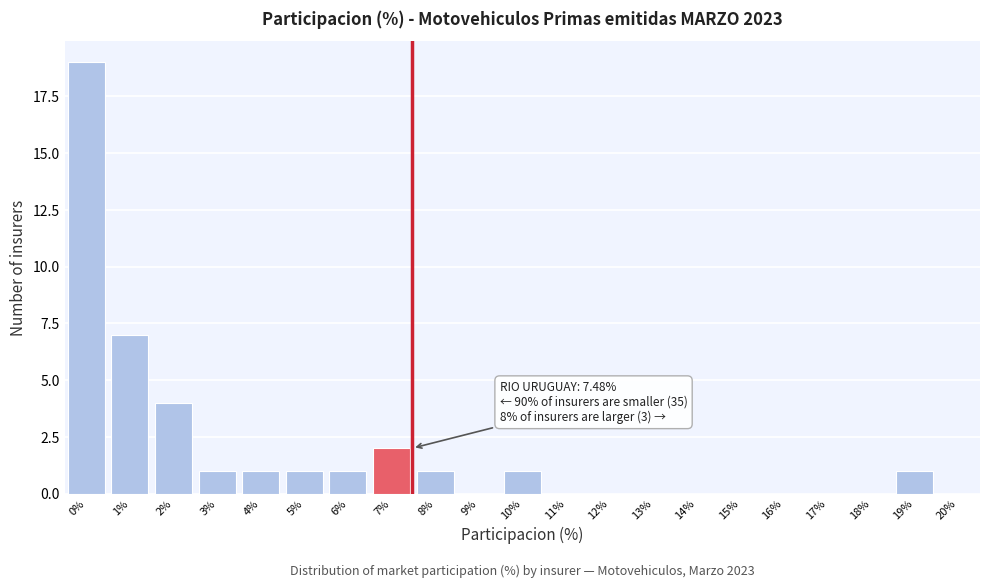

Reading left to right, list all the values displayed in this chart.

0%=19	1%=7	2%=4	3%=1	4%=1	5%=1	6%=1	7%=2	8%=1	9%=0	10%=1	11%=0	12%=0	13%=0	14%=0	15%=0	16%=0	17%=0	18%=0	19%=1	20%=0